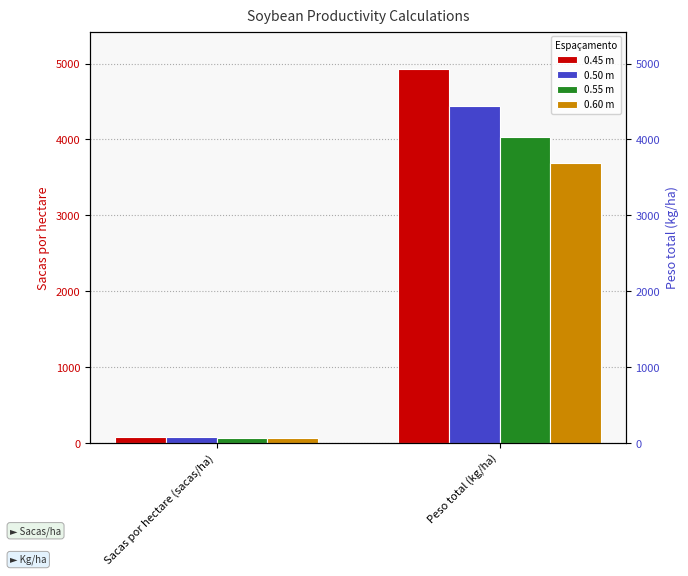

The value of 0.60 m at Peso total (kg/ha) is 3696.0. True or false?

True